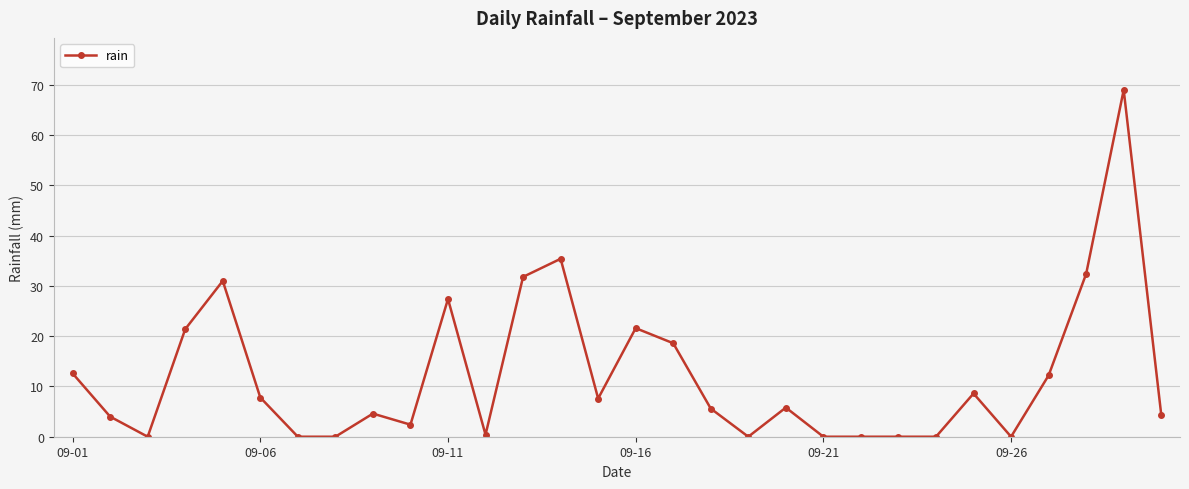

How many values exceed 5?

16